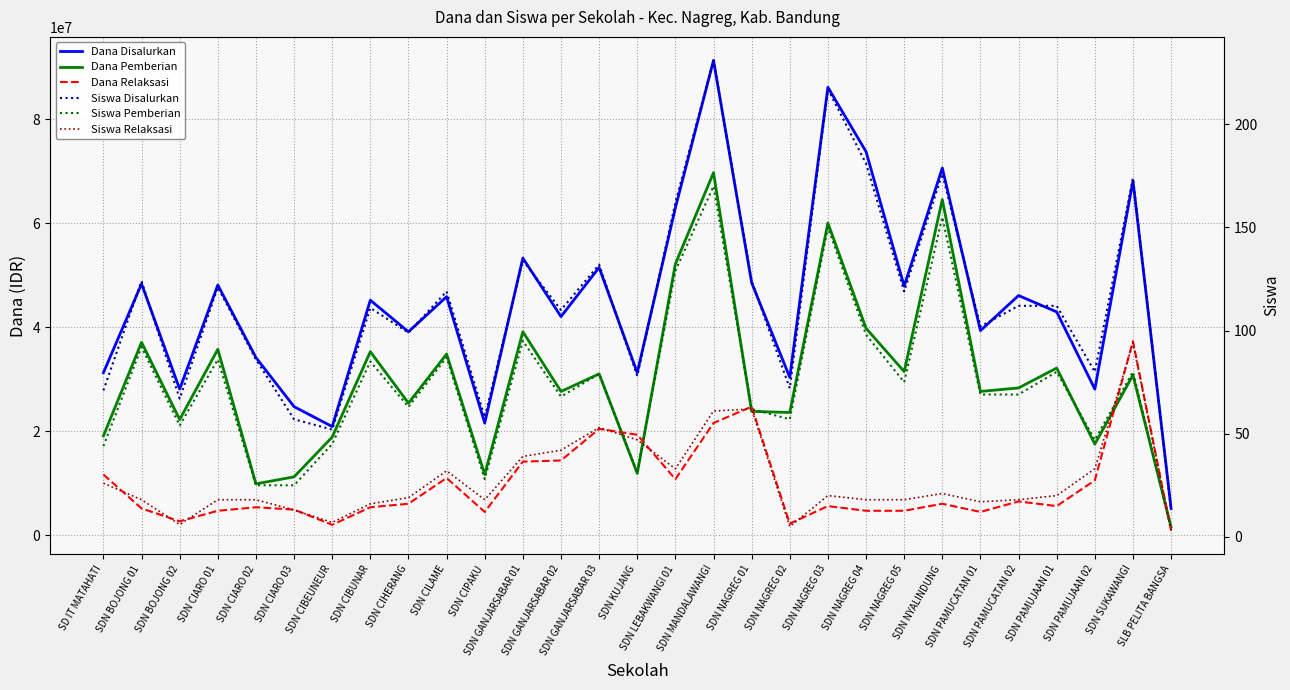

Reading left to right, list all the values displayed in this chart.

Dana Disalurkan: SD IT MATAHATI=31275000	SDN BOJONG 01=48375000	SDN BOJONG 02=28125000	SDN CIARO 01=48150000	SDN CIARO 02=34200000	SDN CIARO 03=24750000	SDN CIBEUNEUR=20925000	SDN CIBUNAR=45225000	SDN CIHERANG=39150000	SDN CILAME=45900000	SDN CIPAKU=21600000	SDN GANJARSABAR 01=53325000	SDN GANJARSABAR 02=42075000	SDN GANJARSABAR 03=51525000	SDN KUJANG=31275000	SDN LEBAKWANGI 01=63000000	SDN MANDALAWANGI=91350000	SDN NAGREG 01=48600000	SDN NAGREG 02=30375000	SDN NAGREG 03=86175000	SDN NAGREG 04=73800000	SDN NAGREG 05=47925000	SDN NYALINDUNG=70650000	SDN PAMUCATAN 01=39375000	SDN PAMUCATAN 02=46125000	SDN PAMUJAAN 01=42975000	SDN PAMUJAAN 02=28125000	SDN SUKAWANGI=68175000	SLB PELITA BANGSA=5175000
Dana Pemberian: SD IT MATAHATI=19125000	SDN BOJONG 01=37125000	SDN BOJONG 02=22275000	SDN CIARO 01=35775000	SDN CIARO 02=9900000	SDN CIARO 03=11250000	SDN CIBEUNEUR=18900000	SDN CIBUNAR=35325000	SDN CIHERANG=25425000	SDN CILAME=34875000	SDN CIPAKU=11700000	SDN GANJARSABAR 01=39150000	SDN GANJARSABAR 02=27675000	SDN GANJARSABAR 03=31050000	SDN KUJANG=11925000	SDN LEBAKWANGI 01=52200000	SDN MANDALAWANGI=69750000	SDN NAGREG 01=23850000	SDN NAGREG 02=23625000	SDN NAGREG 03=60075000	SDN NAGREG 04=39825000	SDN NAGREG 05=31500000	SDN NYALINDUNG=64575000	SDN PAMUCATAN 01=27675000	SDN PAMUCATAN 02=28350000	SDN PAMUJAAN 01=32175000	SDN PAMUJAAN 02=17550000	SDN SUKAWANGI=30825000	SLB PELITA BANGSA=1575000
Dana Relaksasi: SD IT MATAHATI=11700000	SDN BOJONG 01=5175000	SDN BOJONG 02=2700000	SDN CIARO 01=4725000	SDN CIARO 02=5400000	SDN CIARO 03=4950000	SDN CIBEUNEUR=2025000	SDN CIBUNAR=5400000	SDN CIHERANG=6075000	SDN CILAME=11025000	SDN CIPAKU=4500000	SDN GANJARSABAR 01=14175000	SDN GANJARSABAR 02=14400000	SDN GANJARSABAR 03=20475000	SDN KUJANG=19350000	SDN LEBAKWANGI 01=10800000	SDN MANDALAWANGI=21600000	SDN NAGREG 01=24750000	SDN NAGREG 02=2250000	SDN NAGREG 03=5625000	SDN NAGREG 04=4725000	SDN NAGREG 05=4725000	SDN NYALINDUNG=6075000	SDN PAMUCATAN 01=4500000	SDN PAMUCATAN 02=6525000	SDN PAMUJAAN 01=5625000	SDN PAMUJAAN 02=10575000	SDN SUKAWANGI=37350000	SLB PELITA BANGSA=900000
Siswa Disalurkan: SD IT MATAHATI=71	SDN BOJONG 01=124	SDN BOJONG 02=67	SDN CIARO 01=121	SDN CIARO 02=86	SDN CIARO 03=57	SDN CIBEUNEUR=52	SDN CIBUNAR=111	SDN CIHERANG=99	SDN CILAME=119	SDN CIPAKU=58	SDN GANJARSABAR 01=134	SDN GANJARSABAR 02=110	SDN GANJARSABAR 03=132	SDN KUJANG=78	SDN LEBAKWANGI 01=162	SDN MANDALAWANGI=231	SDN NAGREG 01=124	SDN NAGREG 02=72	SDN NAGREG 03=217	SDN NAGREG 04=181	SDN NAGREG 05=119	SDN NYALINDUNG=176	SDN PAMUCATAN 01=102	SDN PAMUCATAN 02=112	SDN PAMUJAAN 01=112	SDN PAMUJAAN 02=80	SDN SUKAWANGI=174	SLB PELITA BANGSA=13
Siswa Pemberian: SD IT MATAHATI=44	SDN BOJONG 01=92	SDN BOJONG 02=54	SDN CIARO 01=86	SDN CIARO 02=25	SDN CIARO 03=25	SDN CIBEUNEUR=45	SDN CIBUNAR=85	SDN CIHERANG=63	SDN CILAME=87	SDN CIPAKU=28	SDN GANJARSABAR 01=95	SDN GANJARSABAR 02=68	SDN GANJARSABAR 03=79	SDN KUJANG=31	SDN LEBAKWANGI 01=129	SDN MANDALAWANGI=170	SDN NAGREG 01=62	SDN NAGREG 02=57	SDN NAGREG 03=150	SDN NAGREG 04=98	SDN NAGREG 05=75	SDN NYALINDUNG=155	SDN PAMUCATAN 01=69	SDN PAMUCATAN 02=69	SDN PAMUJAAN 01=80	SDN PAMUJAAN 02=47	SDN SUKAWANGI=80	SLB PELITA BANGSA=4
Siswa Relaksasi: SD IT MATAHATI=26	SDN BOJONG 01=18	SDN BOJONG 02=6	SDN CIARO 01=18	SDN CIARO 02=18	SDN CIARO 03=13	SDN CIBEUNEUR=7	SDN CIBUNAR=16	SDN CIHERANG=19	SDN CILAME=32	SDN CIPAKU=18	SDN GANJARSABAR 01=39	SDN GANJARSABAR 02=42	SDN GANJARSABAR 03=53	SDN KUJANG=47	SDN LEBAKWANGI 01=33	SDN MANDALAWANGI=61	SDN NAGREG 01=62	SDN NAGREG 02=5	SDN NAGREG 03=20	SDN NAGREG 04=18	SDN NAGREG 05=18	SDN NYALINDUNG=21	SDN PAMUCATAN 01=17	SDN PAMUCATAN 02=18	SDN PAMUJAAN 01=20	SDN PAMUJAAN 02=33	SDN SUKAWANGI=94	SLB PELITA BANGSA=3